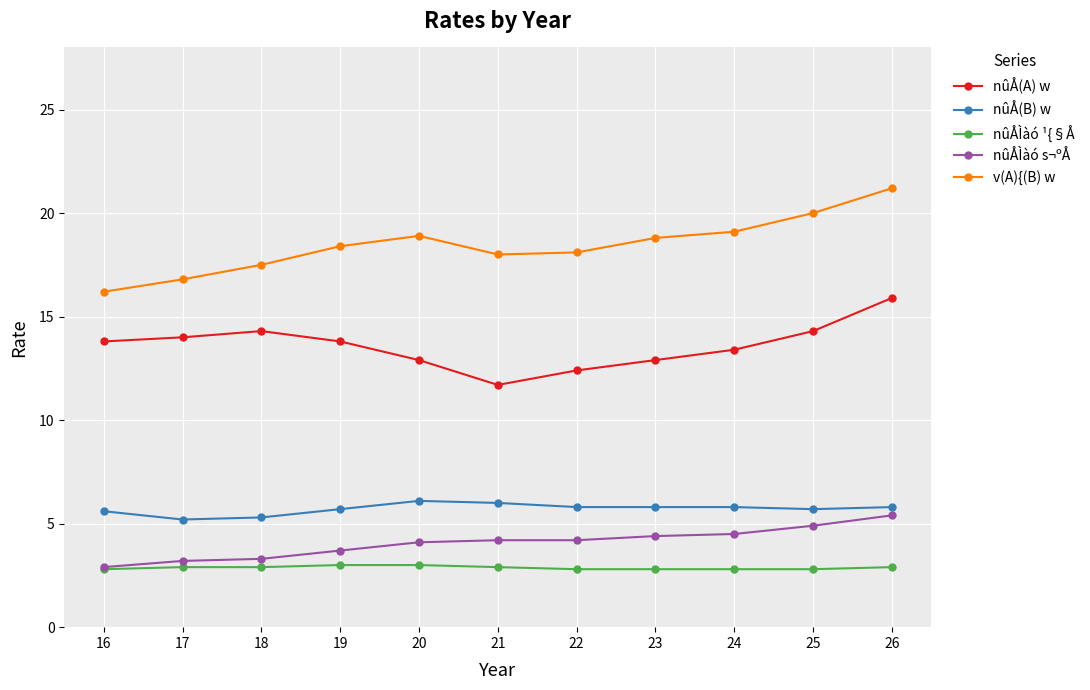

At 23, list the series in order from largest to smallest.

v(A){(B) w, nûÅ(A) w, nûÅ(B) w, nûÅÌàó s¬ºÅ, nûÅÌàó ¹{§Å